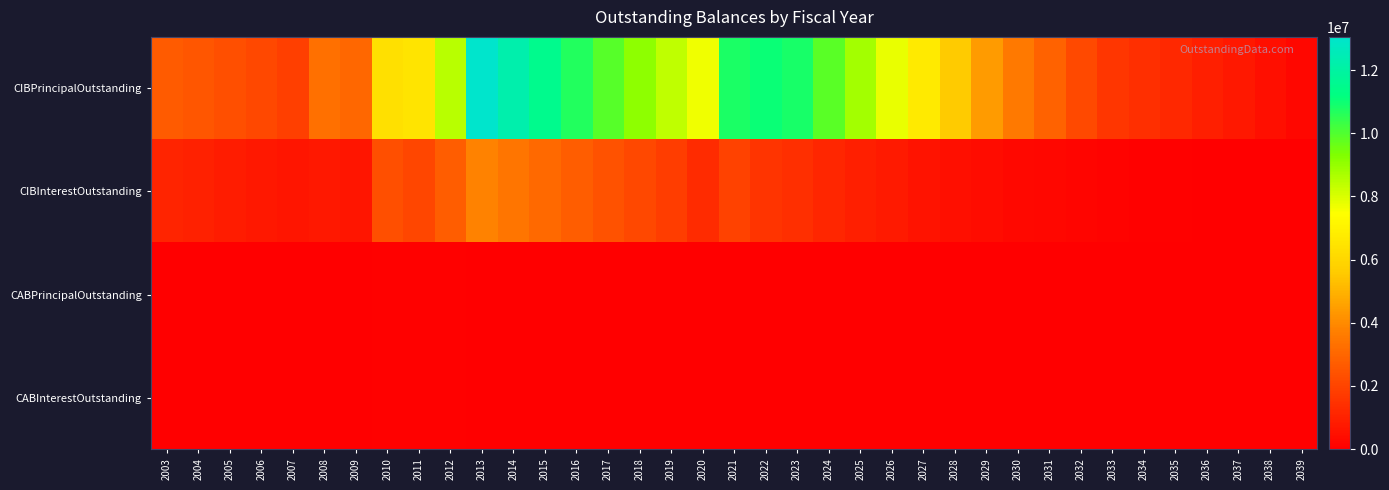

Reading left to right, list all the values displayed in this chart.

CIBPrincipalOutstanding: 2003=2665000.0	2004=2505000.0	2005=2325000.0	2006=2115000.0	2007=1875000.0	2008=3270000.0	2009=3045000.0	2010=6370000.0	2011=6510000.0	2012=8475000.0	2013=13055000.0	2014=12285000.0	2015=11490000.0	2016=10665000.0	2017=9900000.0	2018=9110000.0	2019=8380000.0	2020=7670000.0	2021=10785000.0	2022=11020000.0	2023=10850000.0	2024=9850000.0	2025=8820000.0	2026=7765000.0	2027=6685000.0	2028=5575000.0	2029=4435000.0	2030=3535000.0	2031=2860000.0	2032=2165000.0	2033=1610000.0	2034=1395000.0	2035=1175000.0	2036=950000.0	2037=720000.0	2038=485000.0	2039=245000.0
CIBInterestOutstanding: 2003=1103848.1	2004=974194.4	2005=853059.4	2006=741440.6	2007=639685.6	2008=747398.6	2009=628454.6	2010=2335818.3	2011=2061793.5	2012=2727420.7	2013=3812724.5	2014=3426921.5	2015=3061724.9	2016=2719009.0	2017=2399289.9	2018=2102895.4	2019=1829388.8	2020=1289502.5	2021=1943900.5	2022=1562550.5	2023=1403987.2	2024=1170439.8	2025=959755.2	2026=772727.0	2027=610914.0	2028=475379.8	2029=367182.5	2030=282102.5	2031=212885.0	2032=157150.0	2033=114962.5	2034=85450.0	2035=59750.0	2036=38500.0	2037=21800.0	2038=9750.0	2039=2450.0
CABPrincipalOutstanding: 2003=0.0	2004=0.0	2005=0.0	2006=0.0	2007=0.0	2008=0.0	2009=0.0	2010=65000.0	2011=65000.0	2012=65000.0	2013=0.0	2014=0.0	2015=0.0	2016=0.0	2017=0.0	2018=0.0	2019=0.0	2020=0.0	2021=0.0	2022=0.0	2023=0.0	2024=0.0	2025=0.0	2026=0.0	2027=0.0	2028=0.0	2029=0.0	2030=0.0	2031=0.0	2032=0.0	2033=0.0	2034=0.0	2035=0.0	2036=0.0	2037=0.0	2038=0.0	2039=0.0
CABInterestOutstanding: 2003=0.0	2004=0.0	2005=0.0	2006=0.0	2007=0.0	2008=0.0	2009=0.0	2010=95000.0	2011=95000.0	2012=95000.0	2013=0.0	2014=0.0	2015=0.0	2016=0.0	2017=0.0	2018=0.0	2019=0.0	2020=0.0	2021=0.0	2022=0.0	2023=0.0	2024=0.0	2025=0.0	2026=0.0	2027=0.0	2028=0.0	2029=0.0	2030=0.0	2031=0.0	2032=0.0	2033=0.0	2034=0.0	2035=0.0	2036=0.0	2037=0.0	2038=0.0	2039=0.0